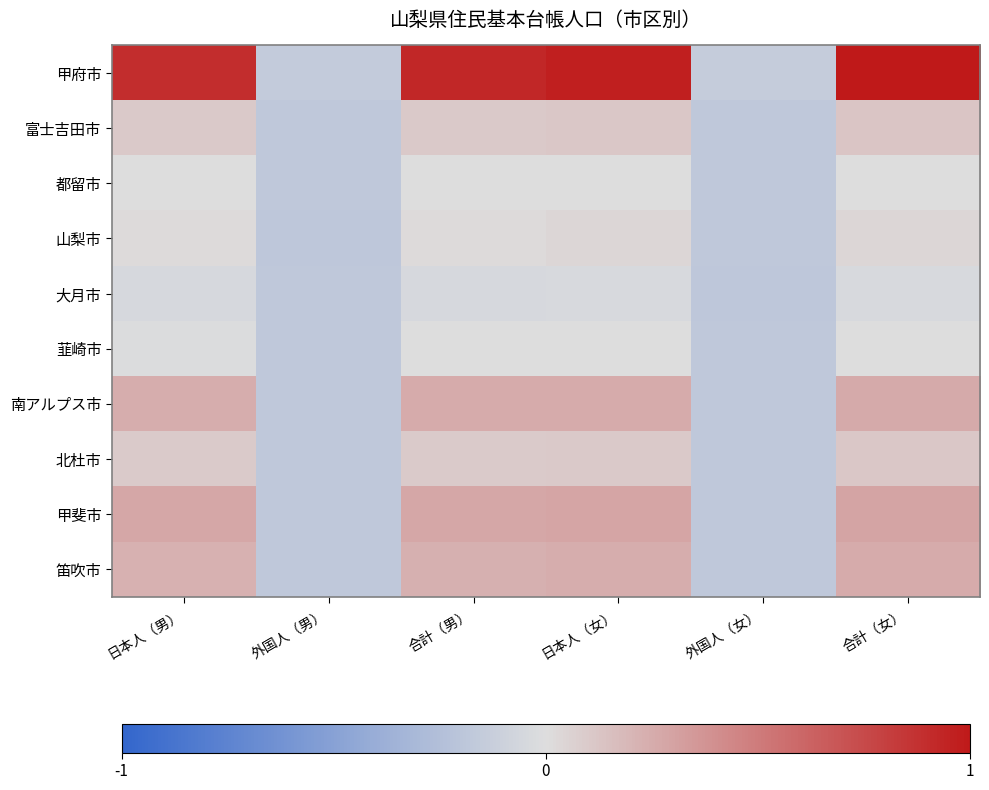

Between 日本人（男） and 外国人（男）, which is larger?

日本人（男）